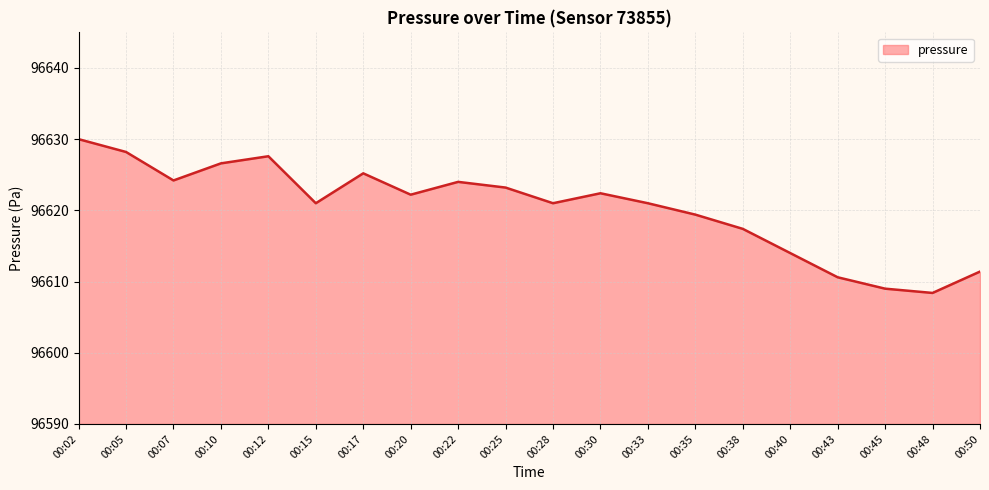

How many lines are shown in the chart?

1